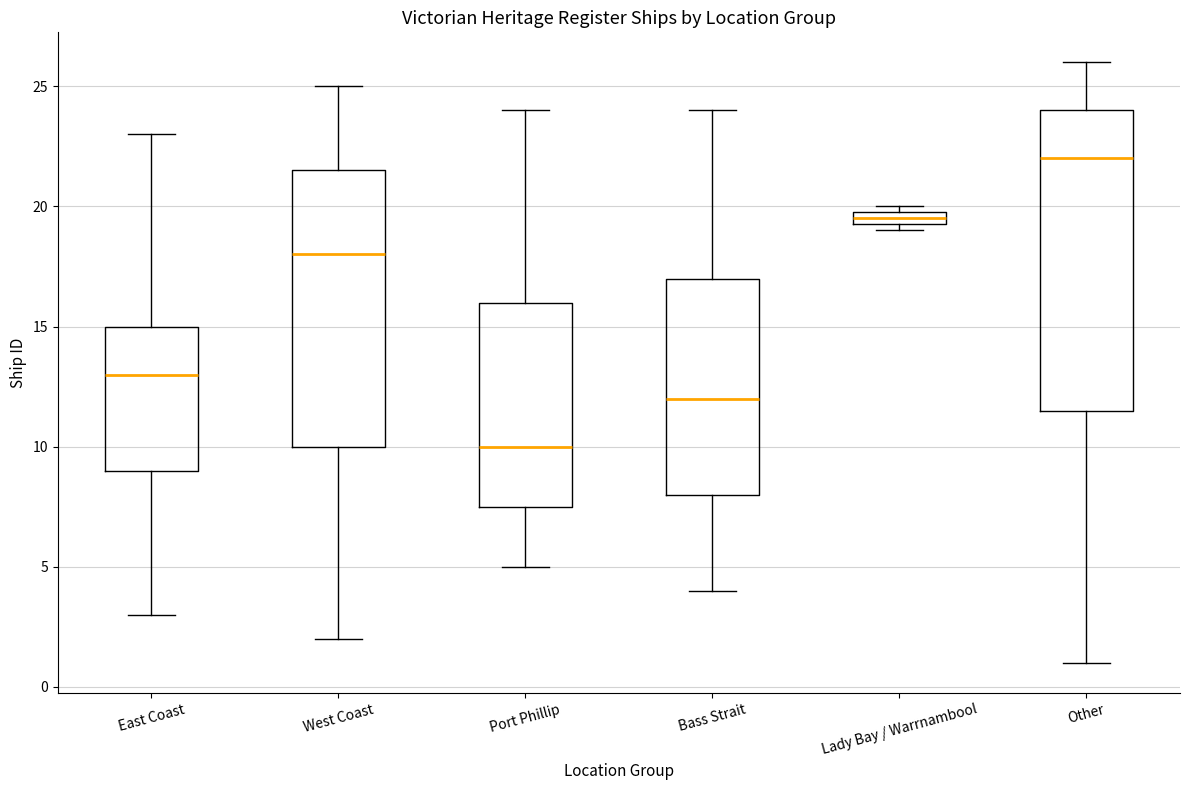

Which box's median line is the lowest?

Port Phillip